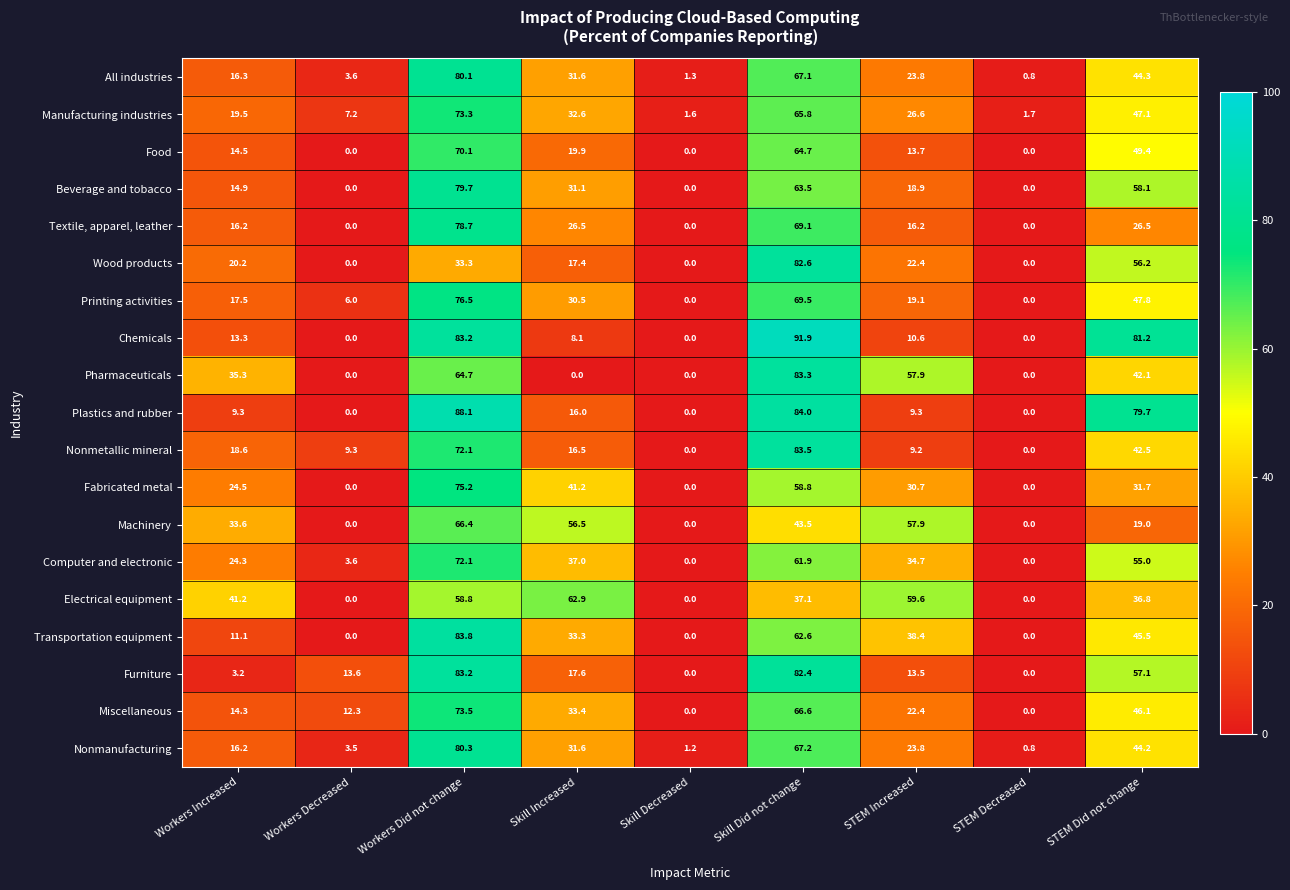

List the series in order of their peak value, highest first.

Chemicals, Plastics and rubber, Transportation equipment, Nonmetallic mineral, Pharmaceuticals, Furniture, Wood products, Nonmanufacturing, All industries, Beverage and tobacco, Textile, apparel, leather, Printing activities, Fabricated metal, Miscellaneous, Manufacturing industries, Computer and electronic, Food, Machinery, Electrical equipment